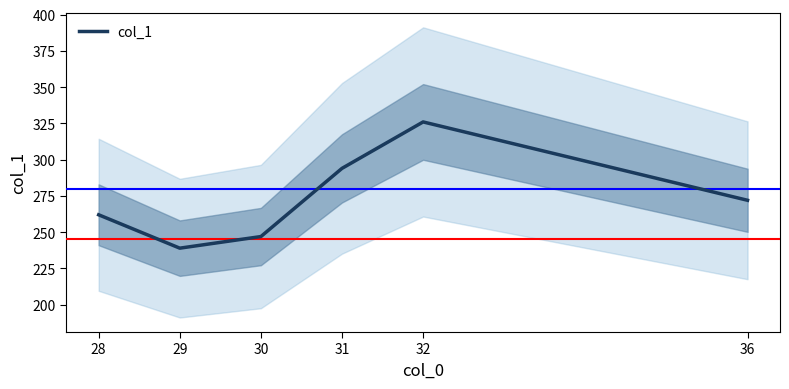

Does the chart have visible grid lines?

No